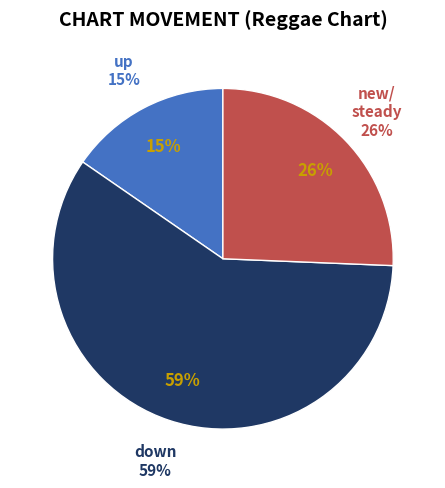

To the nearest percent, what is the difference between the largest and smallest slice percentages?

44%